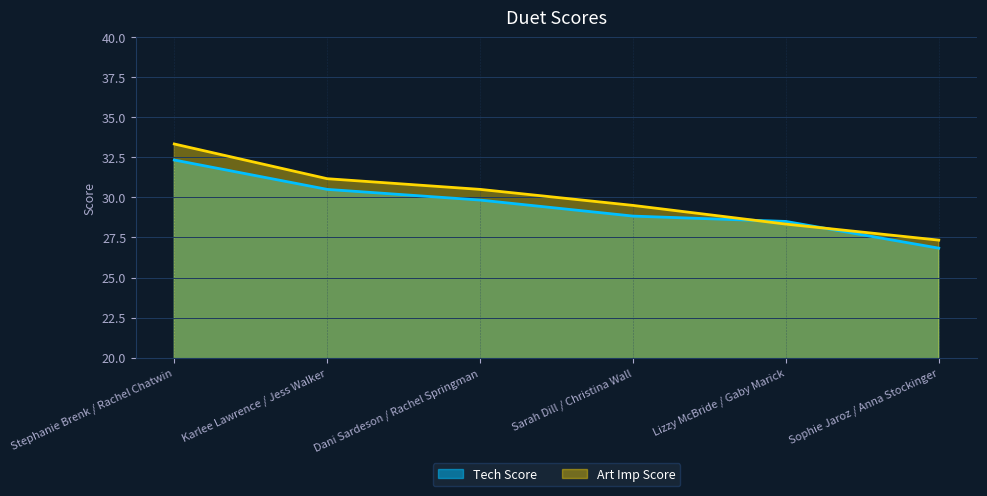

True or false: Art Imp Score and Tech Score cross at least once.

True